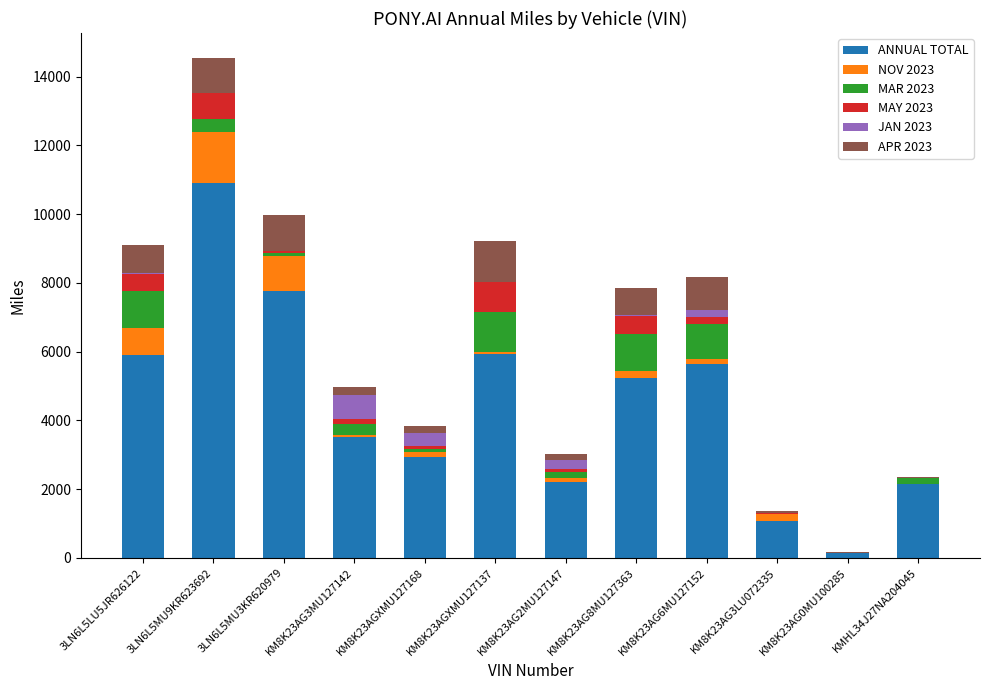

What is the highest value of the ANNUAL TOTAL series?

10900.2